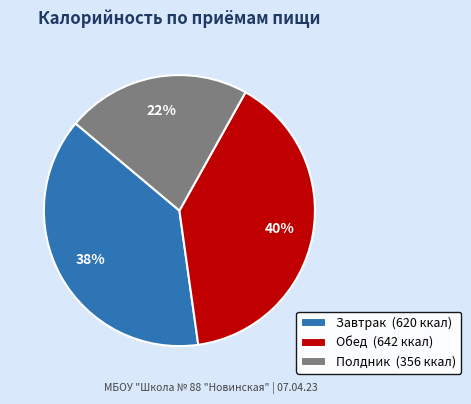

Does Полдник represent more than half of the total?

No